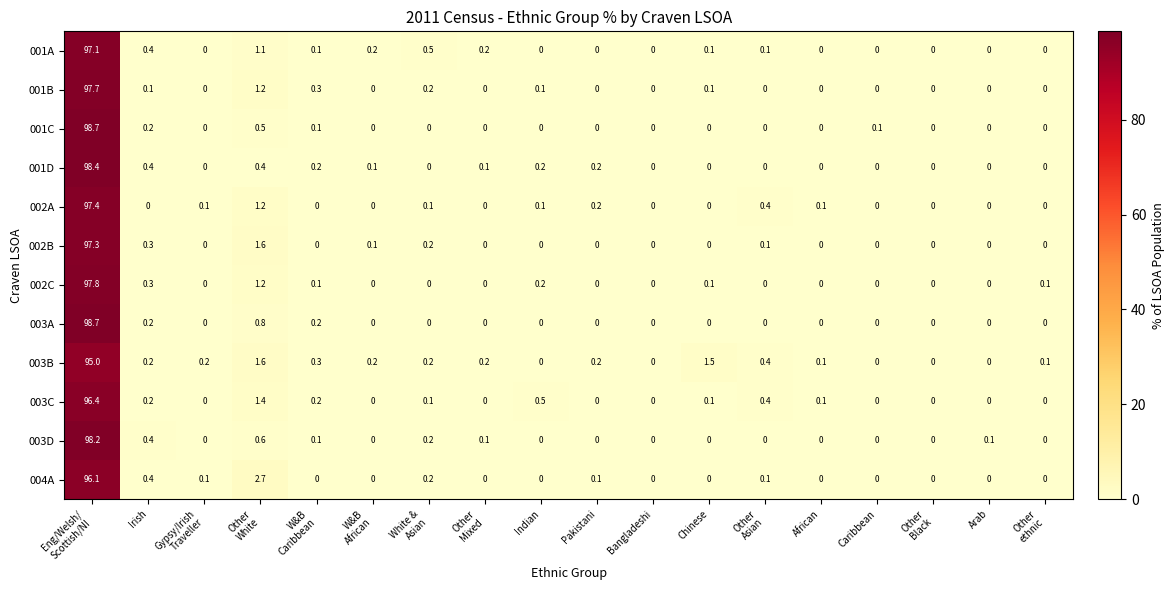

What is the total value across all series at African?

0.3